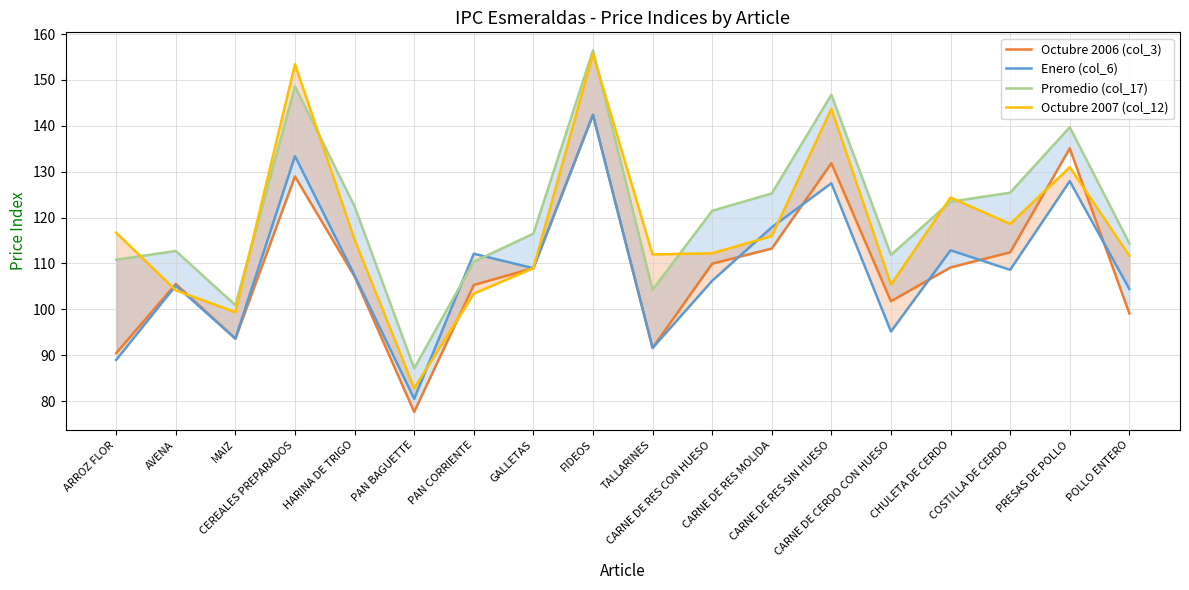

At how many categories does at least one series exceed 145?

3